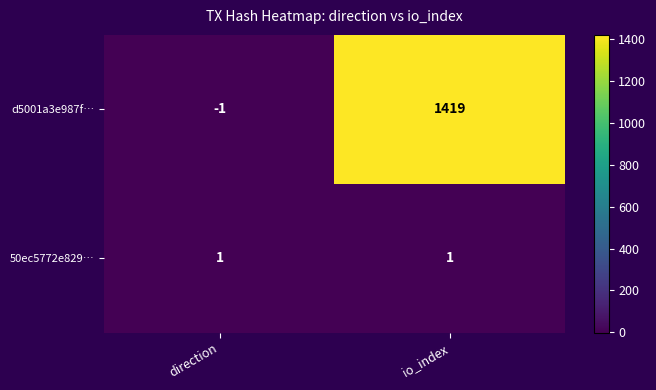

At which category is the sum across all series the highest?

io_index